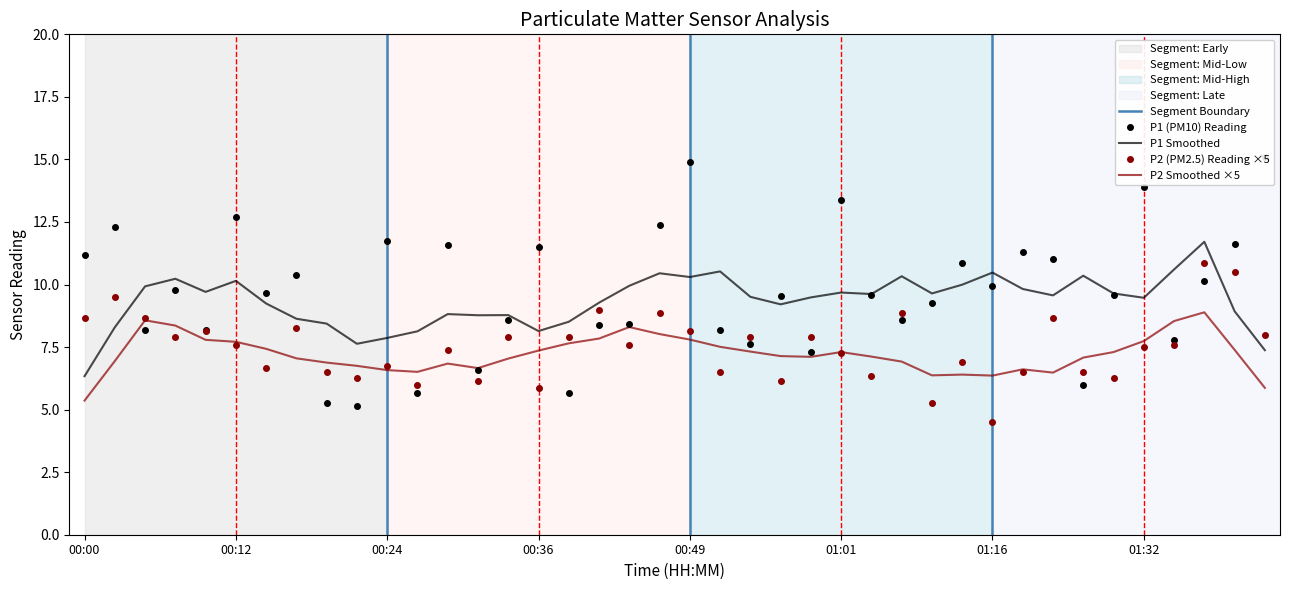

What is the total value across all series at 22?

15.5